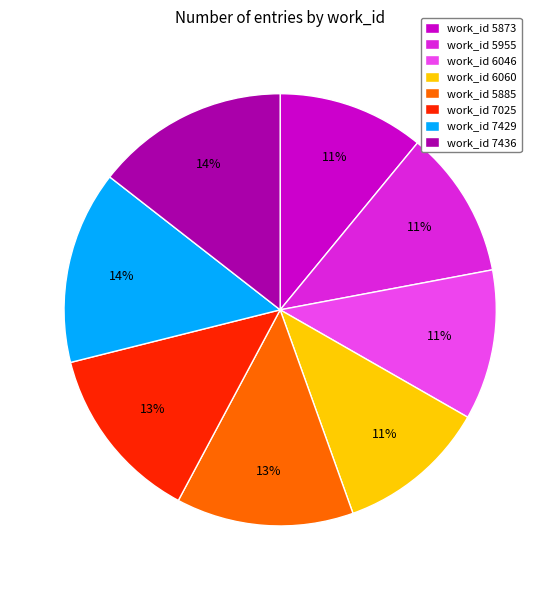

What is the ratio of the value at work_id 5873 to the value at work_id 6046?

1.0